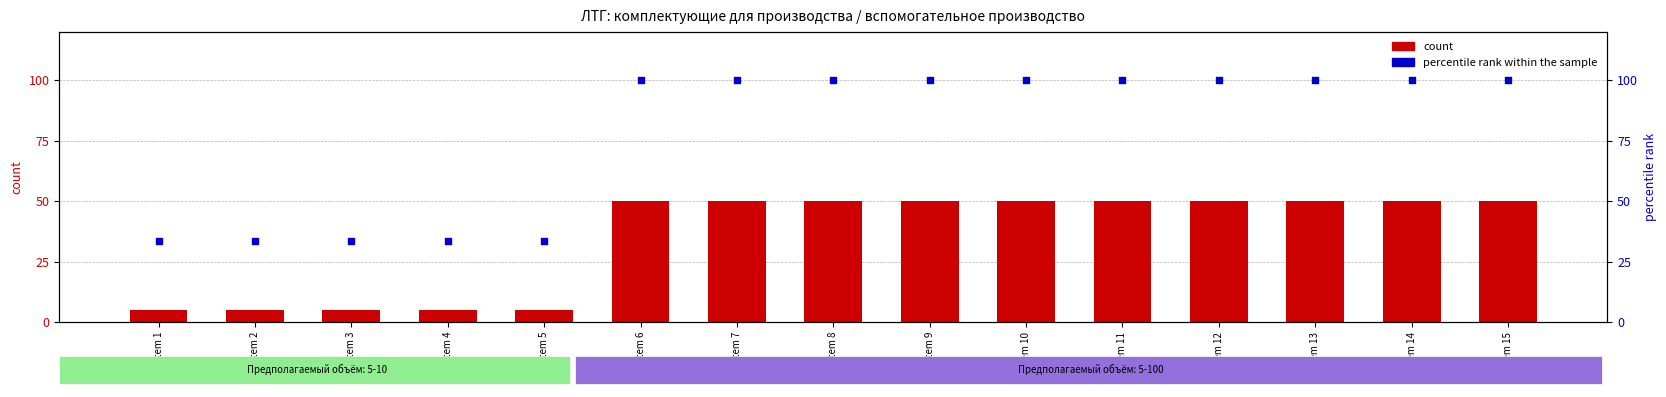

Is the value of count at Item 8 greater than the value of percentile rank within the sample at Item 1?

Yes